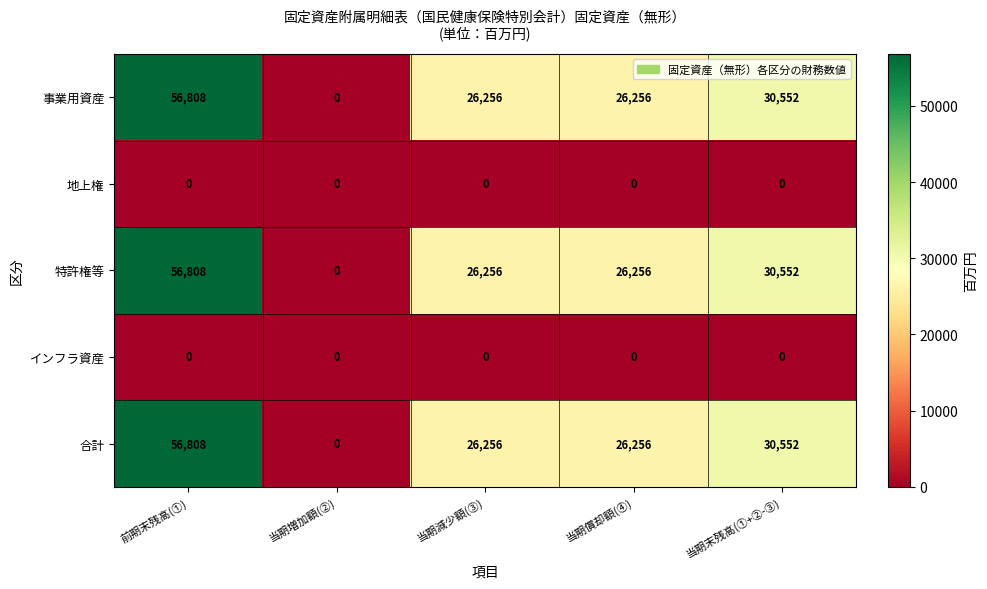

At how many categories does at least one series exceed 2004?

4